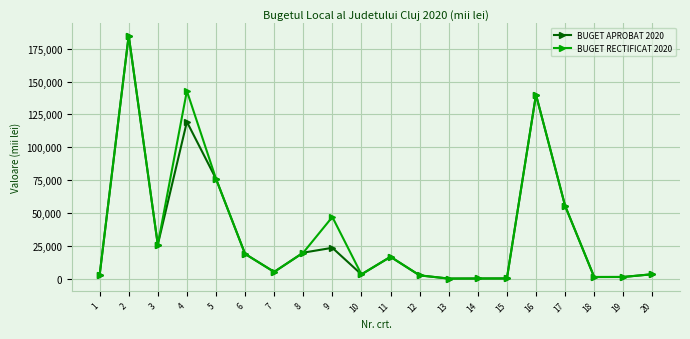

Where is BUGET RECTIFICAT 2020 nearest to the value 92579?

5